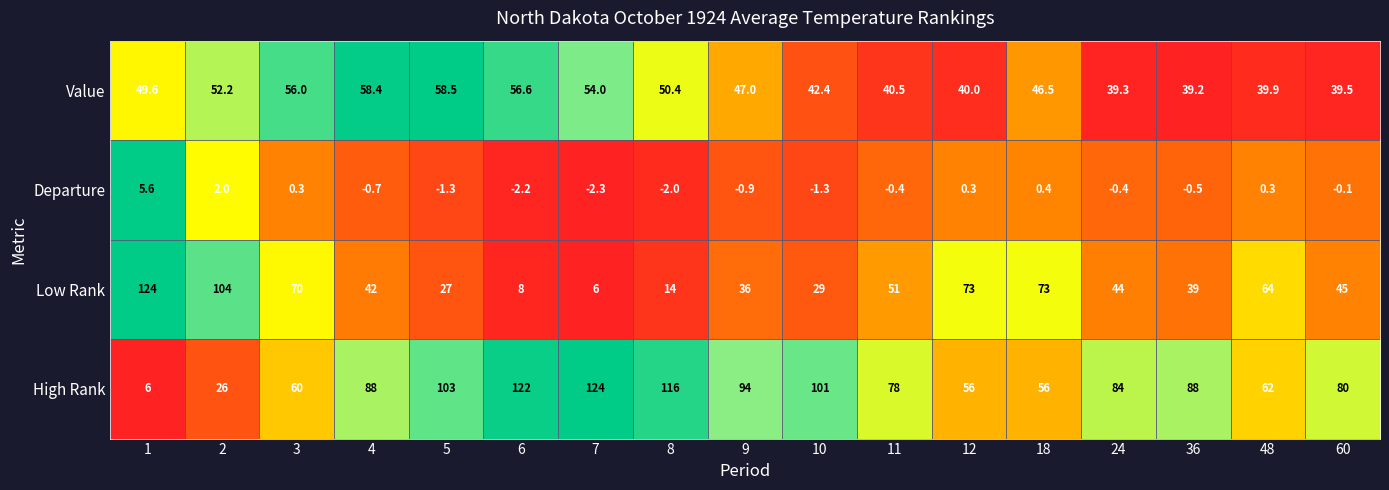

Is it true that Low Rank equals 13.6 at 36?

False